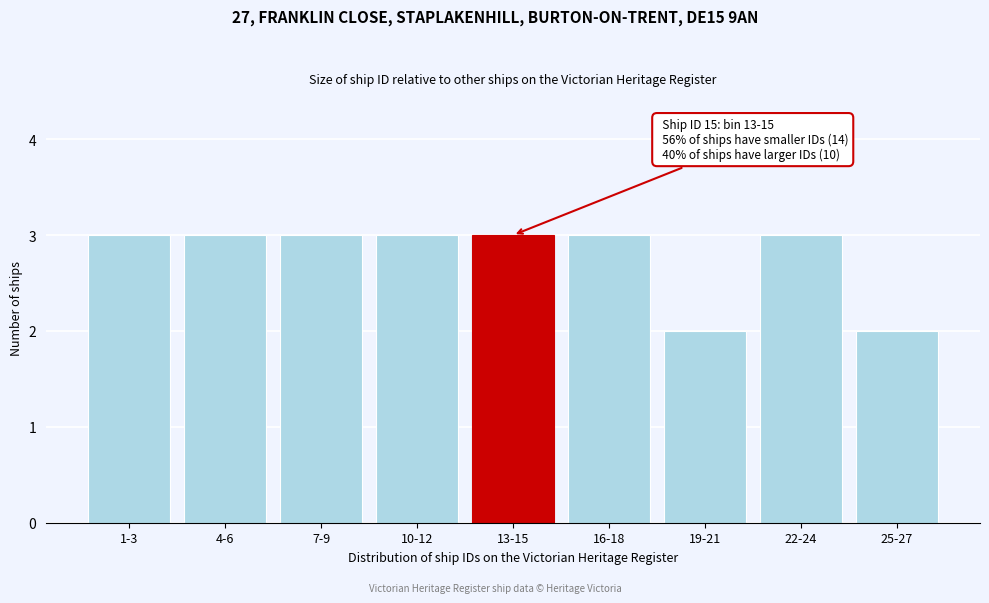

Reading right to left, list all the values displayed in this chart.

25-27=2	22-24=3	19-21=2	16-18=3	13-15=3	10-12=3	7-9=3	4-6=3	1-3=3